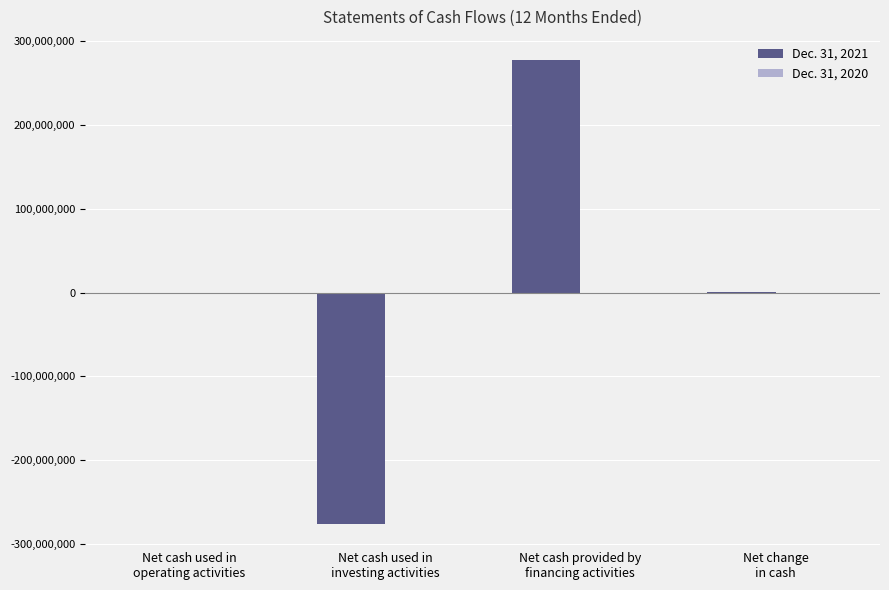

What is the sum of all values?

196070